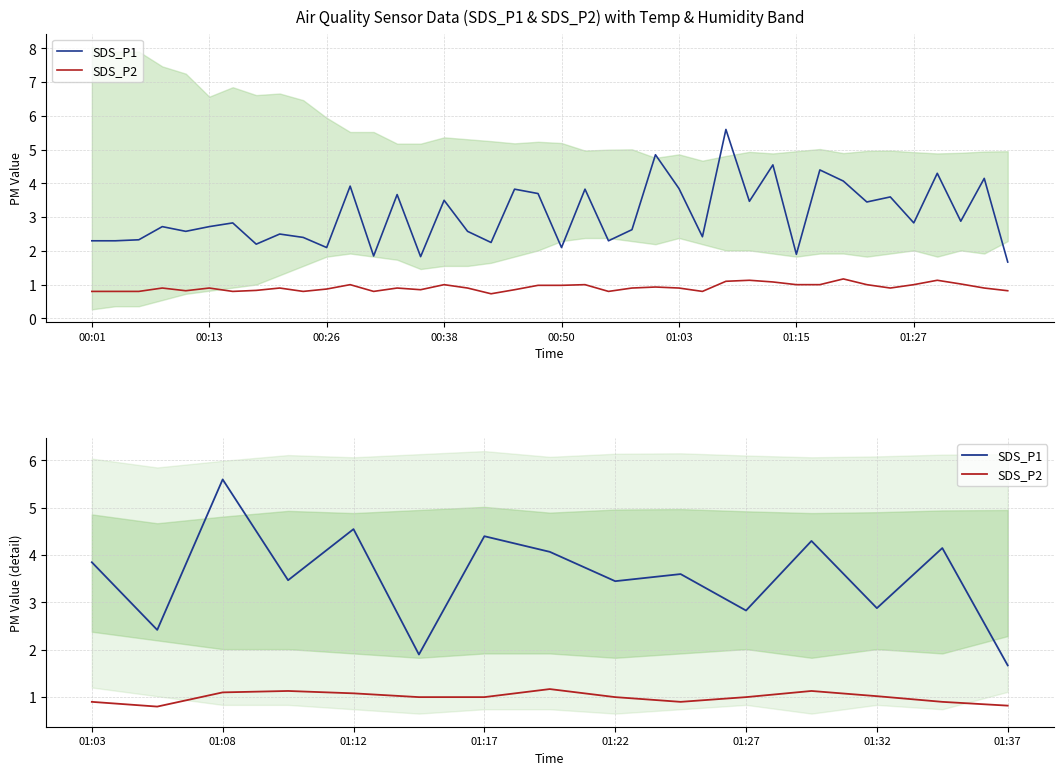

Rank the series at 00:13 from lowest to highest value.

SDS_P2, SDS_P1